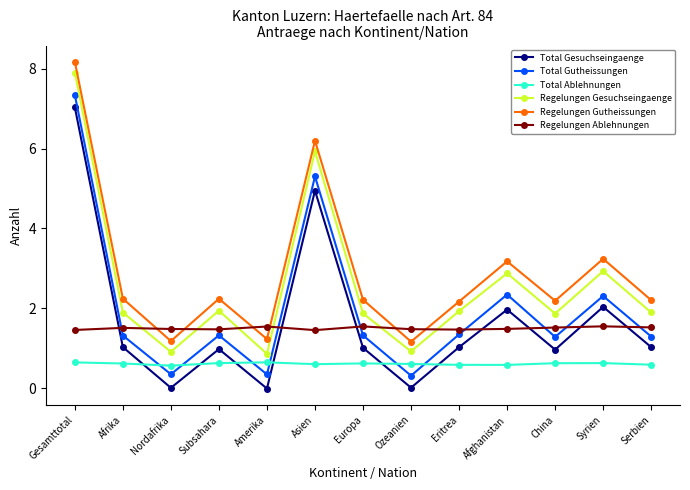

At which category is the sum across all series the highest?

Gesamttotal